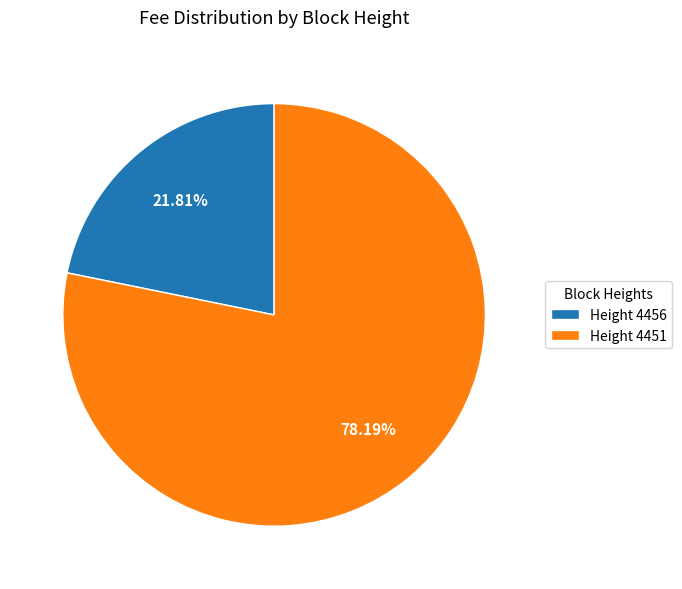

How many slices are in this pie chart?

2